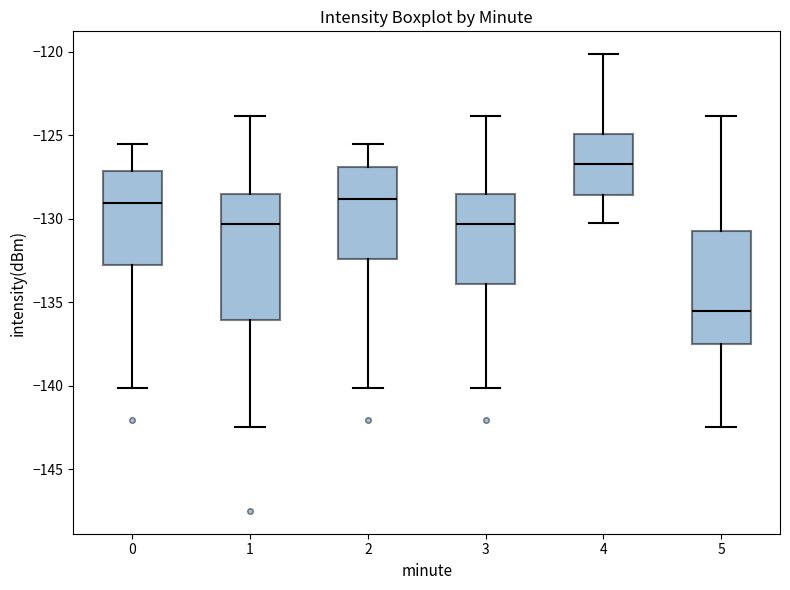

Reading left to right, read every box against the y-axis: the position of its median line, the range the box covers, and the ends of its whiskers. The values are not printed on the chart, so give them approximately, as read against the axis.

0: median -129.0, box -132.5 to -127.0, whiskers -140.0 to -125.5
1: median -130.5, box -136.0 to -128.5, whiskers -142.5 to -124.0
2: median -129.0, box -132.5 to -127.0, whiskers -140.0 to -125.5
3: median -130.5, box -134.0 to -128.5, whiskers -140.0 to -124.0
4: median -126.5, box -128.5 to -125.0, whiskers -130.0 to -120.0
5: median -135.5, box -137.5 to -130.5, whiskers -142.5 to -124.0